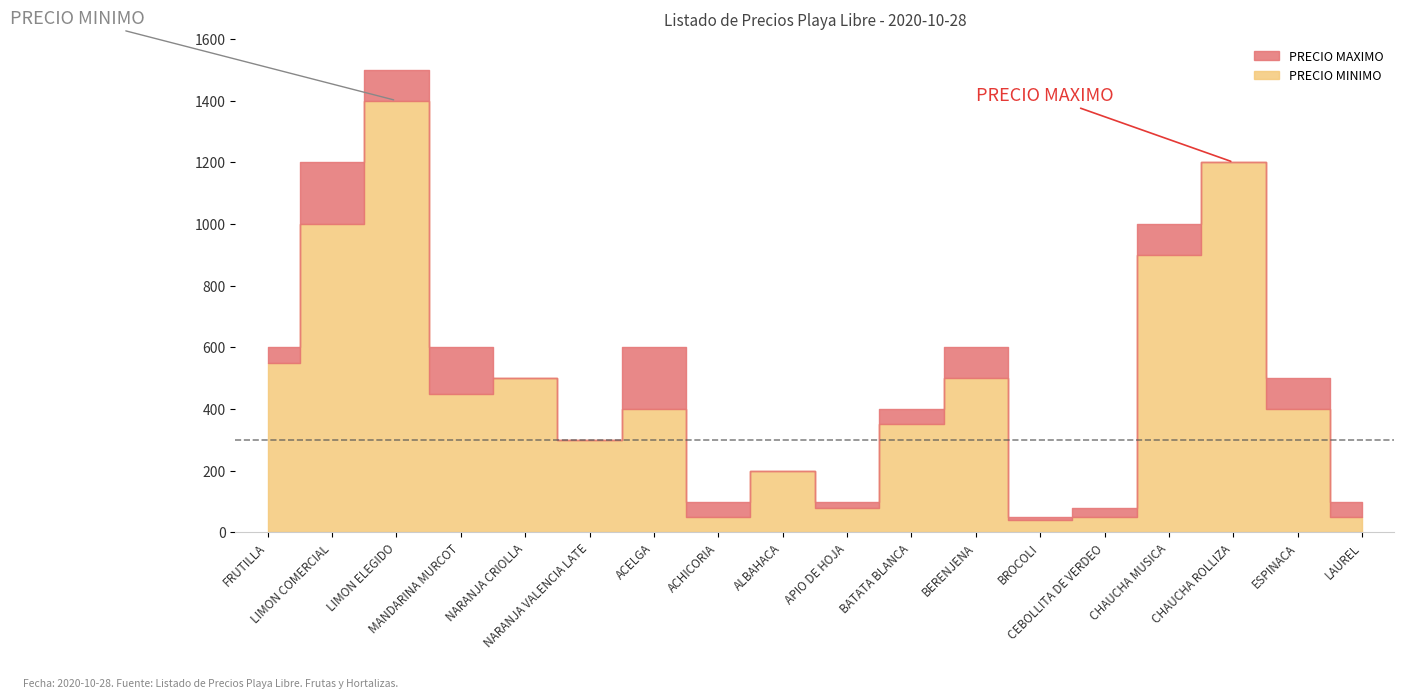

How many data points in PRECIO MAXIMO are less than 500?

8